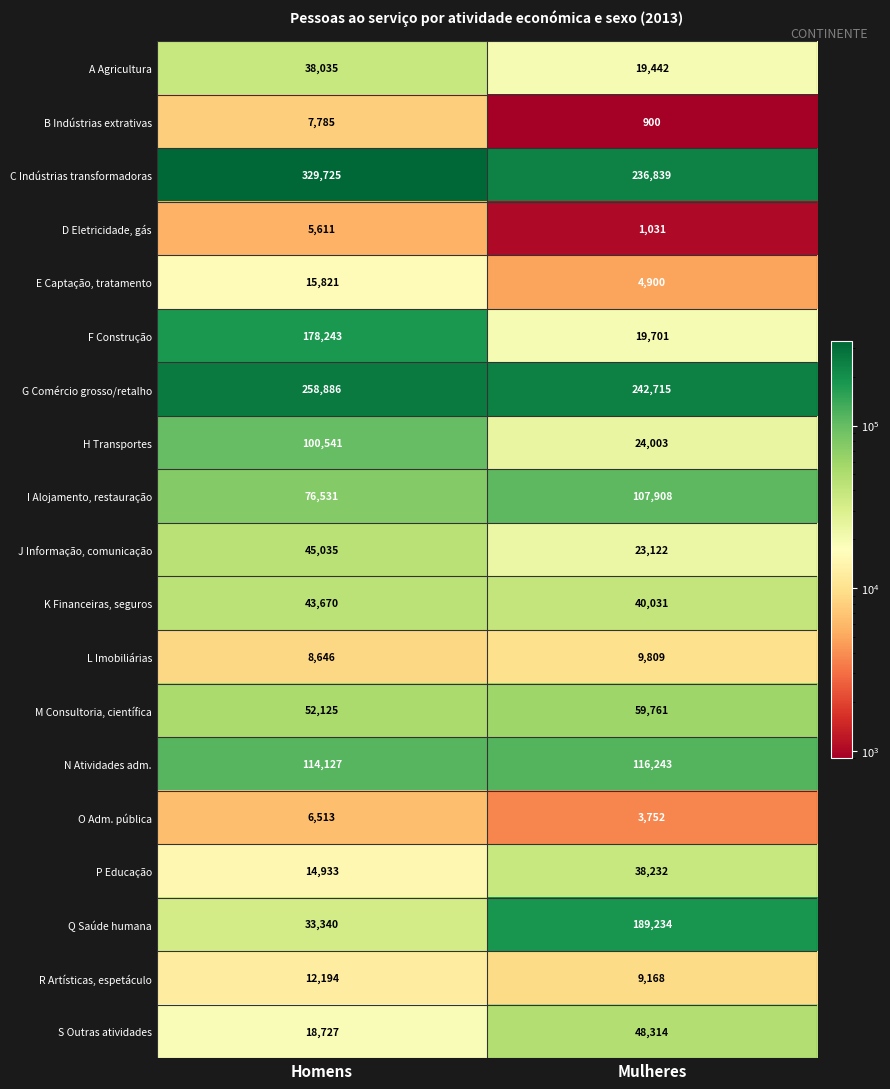

Is it true that R Artísticas, espetáculo equals 21212 at Homens?

False